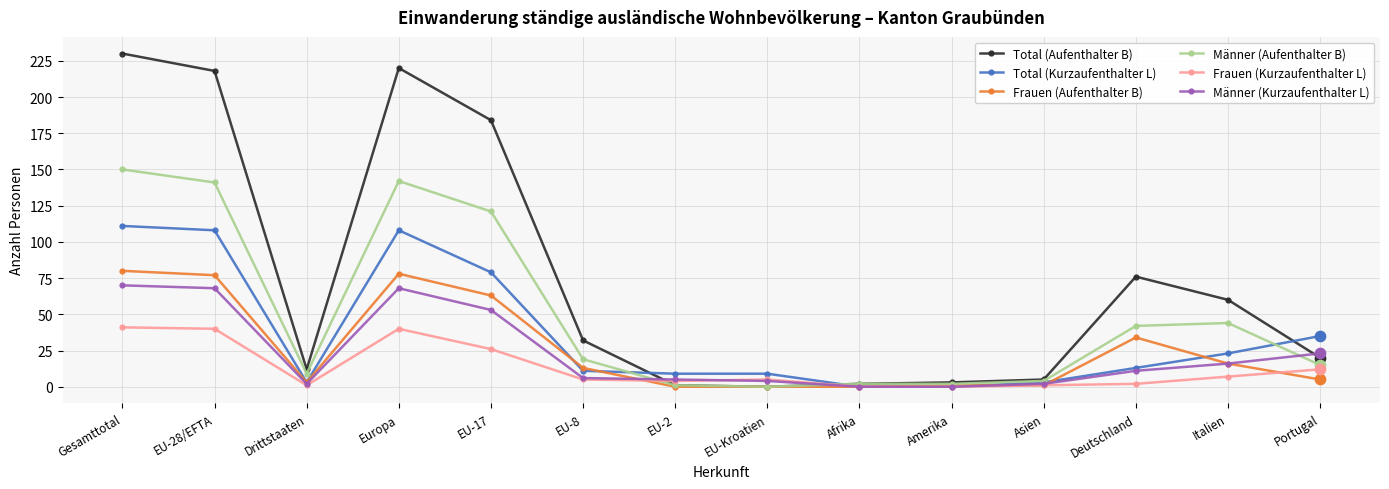

At how many categories does at least one series exceed 56?

6